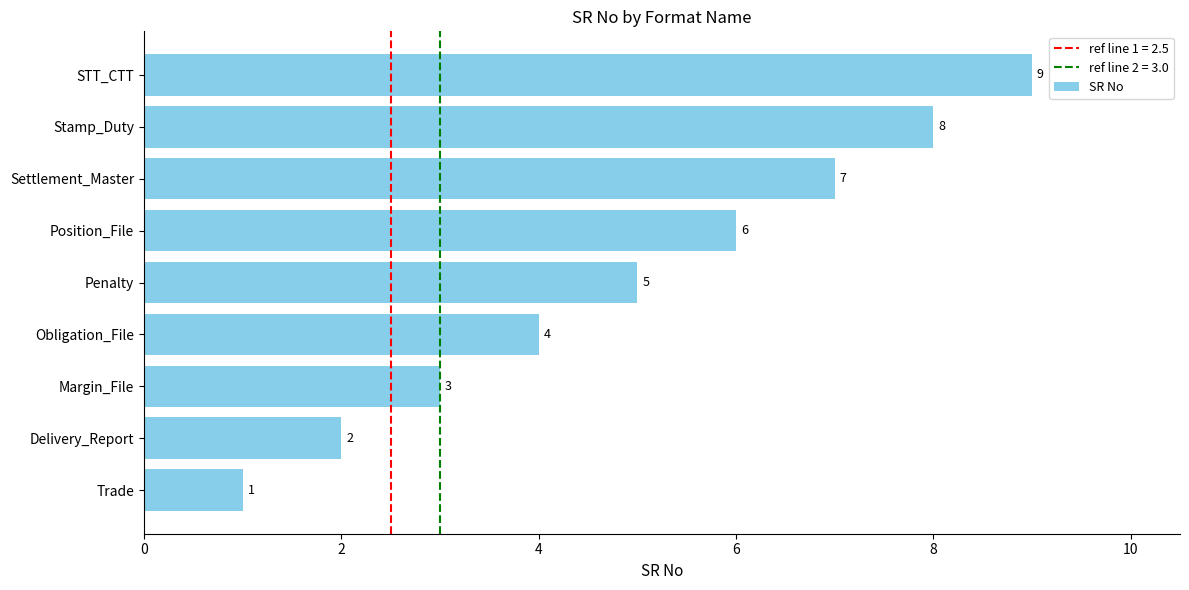

Are the bars grouped side by side (vs. stacked)?

No